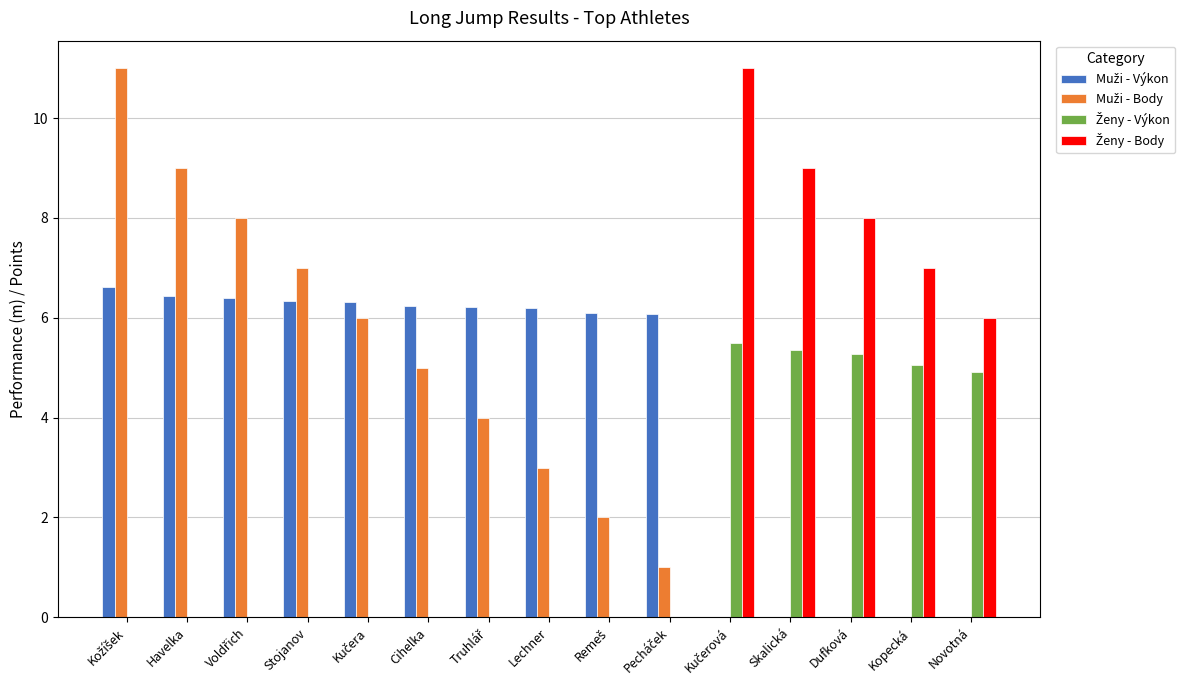

What is the maximum value shown in the chart?

11.0